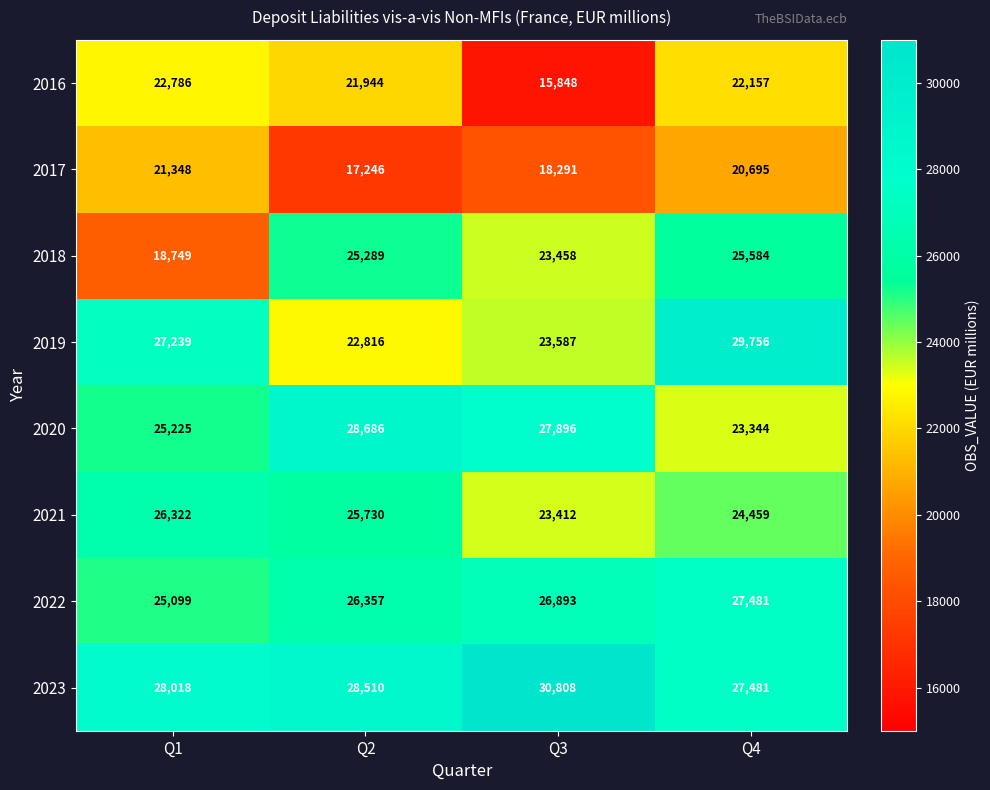

At which category does the chart reach its peak across all series?

Q3